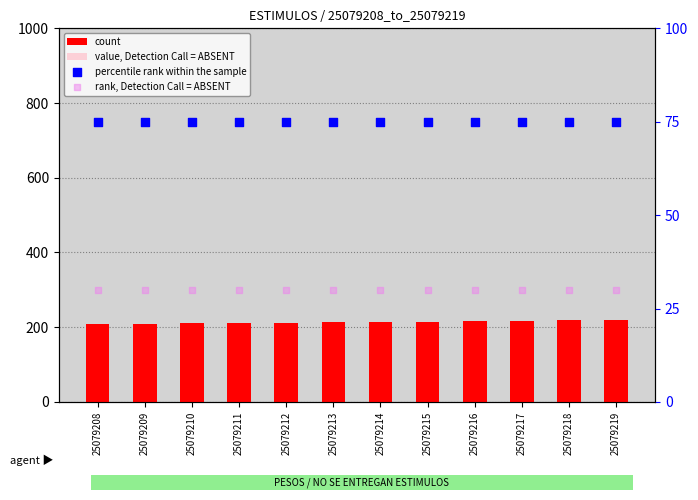

Which series has the largest Y range (max minus min)?

count